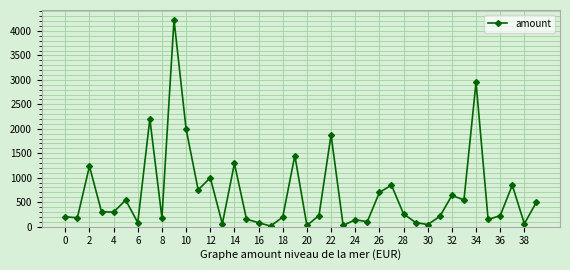

What is the smallest value displayed?

10.0